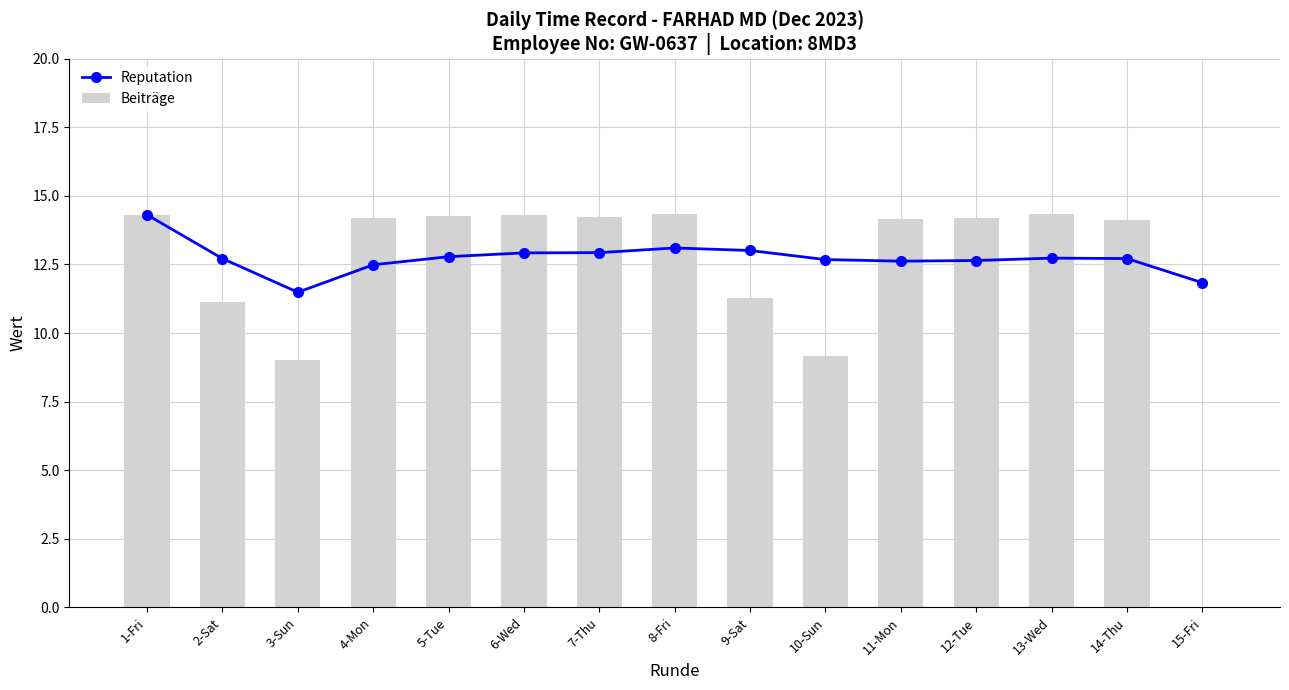

Reading right to left, extract all data points from this chart.

Reputation: 15-Fri=11.8	14-Thu=12.7	13-Wed=12.7	12-Tue=12.6	11-Mon=12.6	10-Sun=12.7	9-Sat=13.0	8-Fri=13.1	7-Thu=12.9	6-Wed=12.9	5-Tue=12.8	4-Mon=12.5	3-Sun=11.5	2-Sat=12.7	1-Fri=14.3
Beiträge: 15-Fri=0.0	14-Thu=14.1	13-Wed=14.3	12-Tue=14.2	11-Mon=14.1	10-Sun=9.2	9-Sat=11.3	8-Fri=14.3	7-Thu=14.2	6-Wed=14.3	5-Tue=14.3	4-Mon=14.2	3-Sun=9.0	2-Sat=11.1	1-Fri=14.3